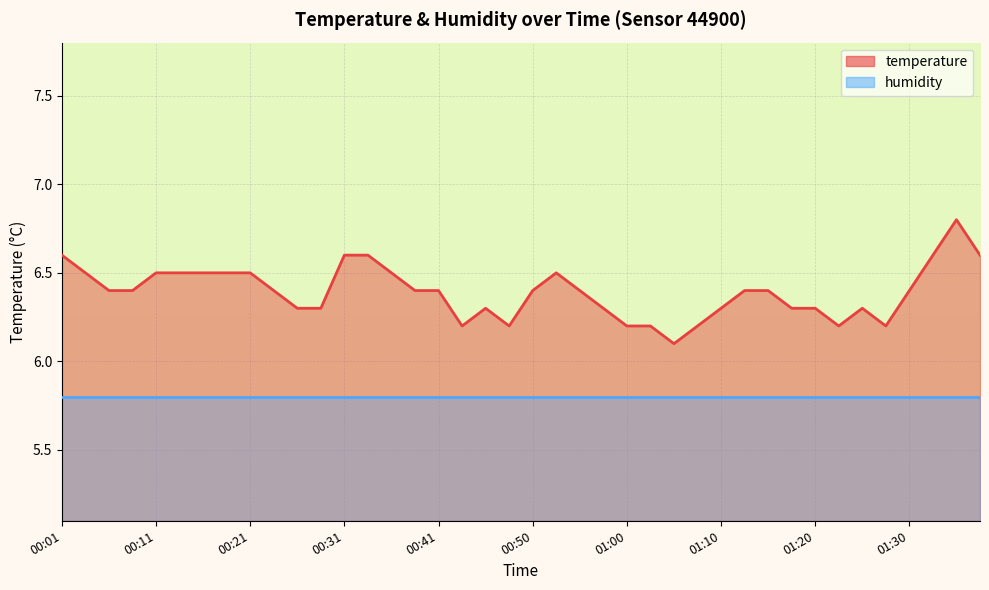

List the labels in order of value, largest first.

01:35, 00:01, 00:31, 00:33, 01:32, 01:37, 00:03, 00:11, 00:13, 00:16, 00:18, 00:21, 00:36, 00:53, 00:06, 00:08, 00:23, 00:38, 00:41, 00:50, 00:55, 01:13, 01:15, 01:30, 00:26, 00:28, 00:46, 00:58, 01:10, 01:18, 01:20, 01:25, 00:43, 00:48, 01:00, 01:03, 01:08, 01:23, 01:28, 01:05